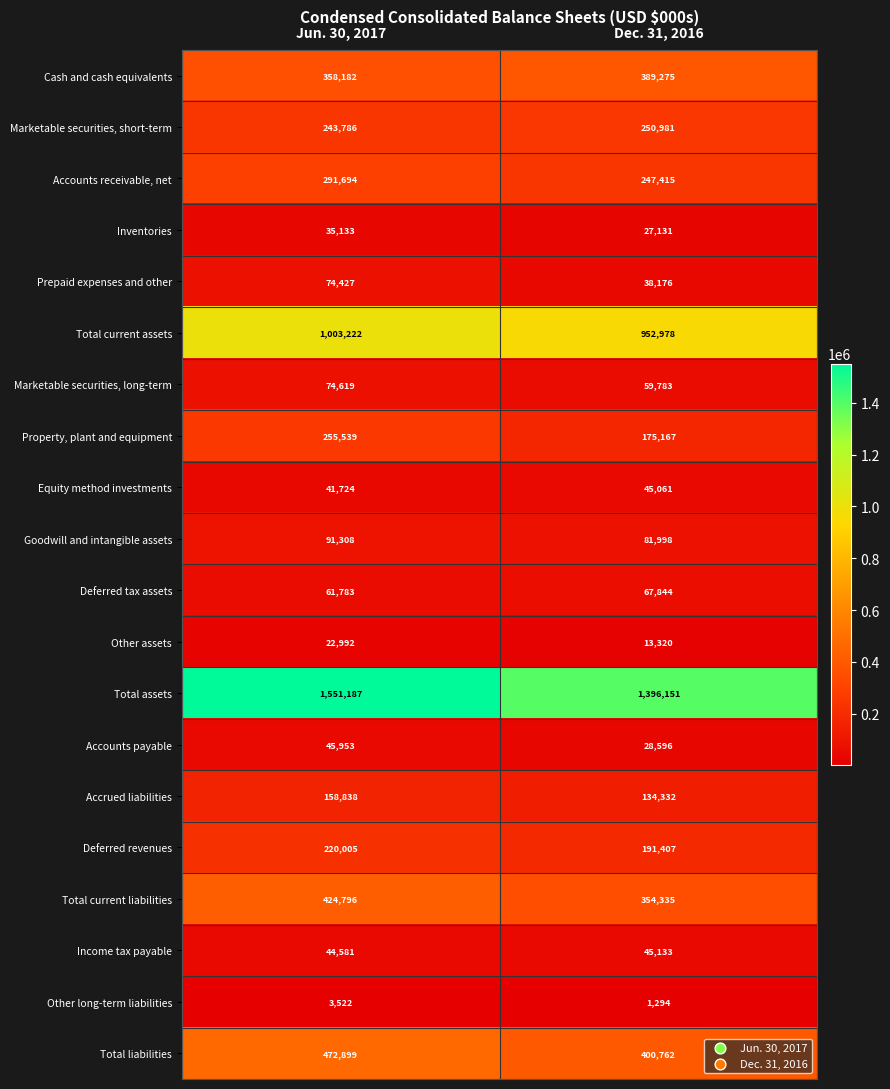

What is the lowest value of the Deferred revenues series?

191407